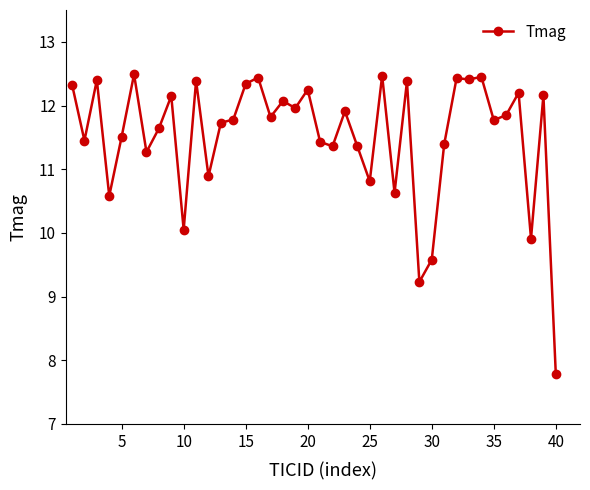

What is the sum of all values?

461.1